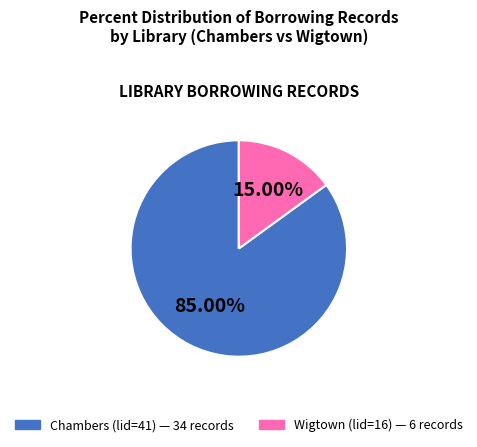

To the nearest percent, what is the difference between the largest and smallest slice percentages?

70%